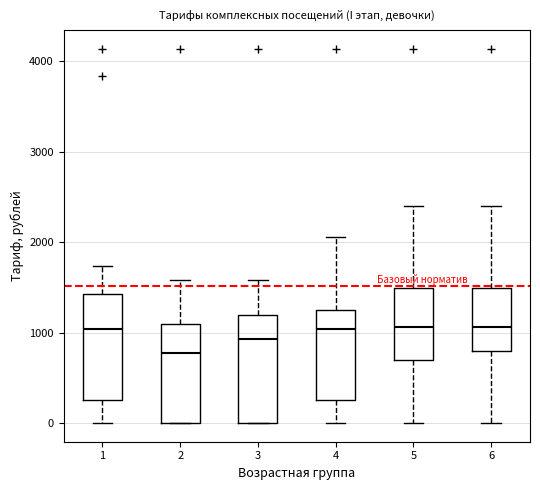

Reading left to right, read every box against the y-axis: the position of its median line, the range the box covers, and the ends of its whiskers. The values are not printed on the chart, so give them approximately, as read against the axis.

1: median 1000, box 300 to 1400, whiskers 0 to 1700
2: median 800, box 0 to 1100, whiskers 0 to 1600
3: median 900, box 0 to 1200, whiskers 0 to 1600
4: median 1000, box 300 to 1300, whiskers 0 to 2100
5: median 1100, box 700 to 1500, whiskers 0 to 2400
6: median 1100, box 800 to 1500, whiskers 0 to 2400